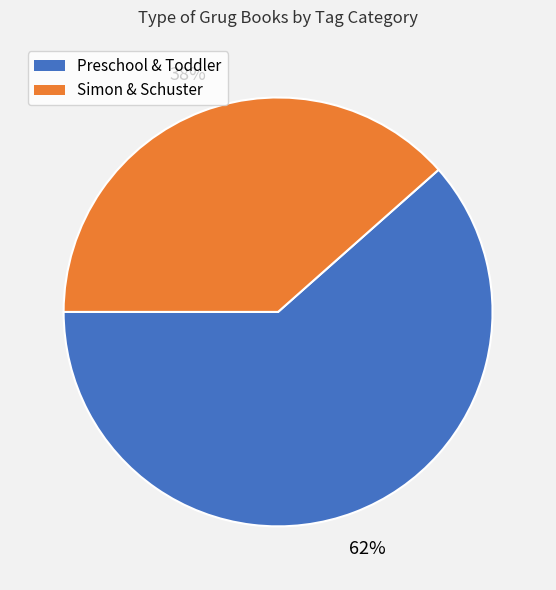

Count the number of slices in the pie.

2